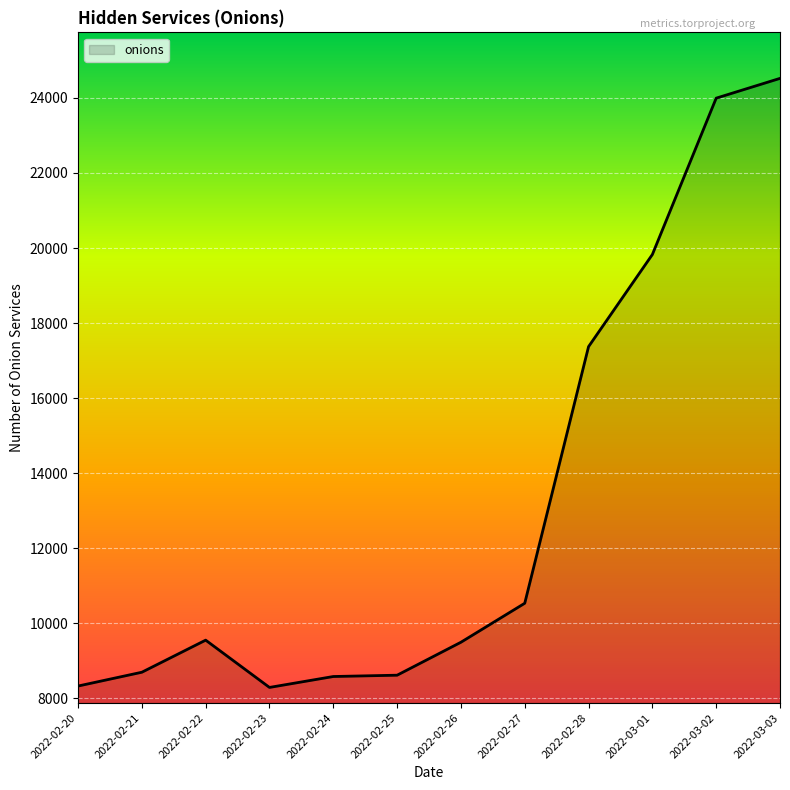

Between 2022-02-20 and 2022-02-22, which is larger?

2022-02-22